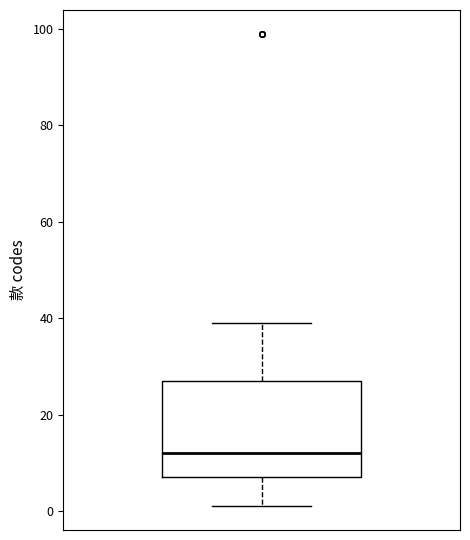

Transcribe this box plot: give where the median line is, the range the box spans, and where the two whiskers end, as read against the y-axis. The values are not printed on the chart, so give them approximately, as read against the axis.

median 12, box 8 to 28, whiskers 2 to 40